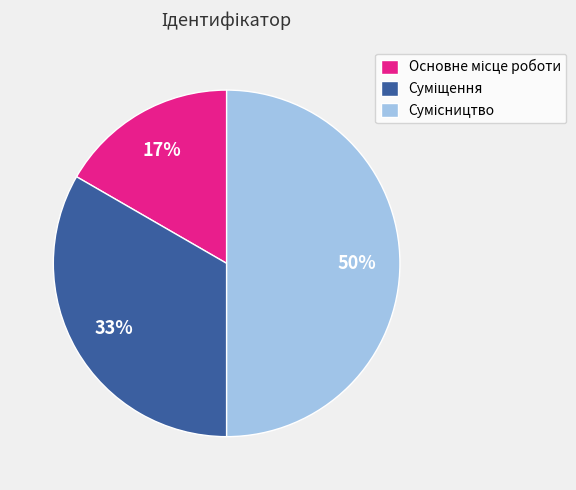

To the nearest percent, what is the average slice percentage?

33%